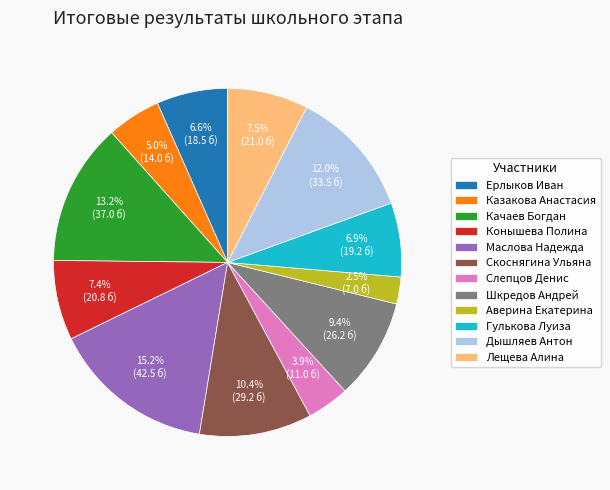

What percentage is the Ерлыков Иван slice, to the nearest percent?

7%